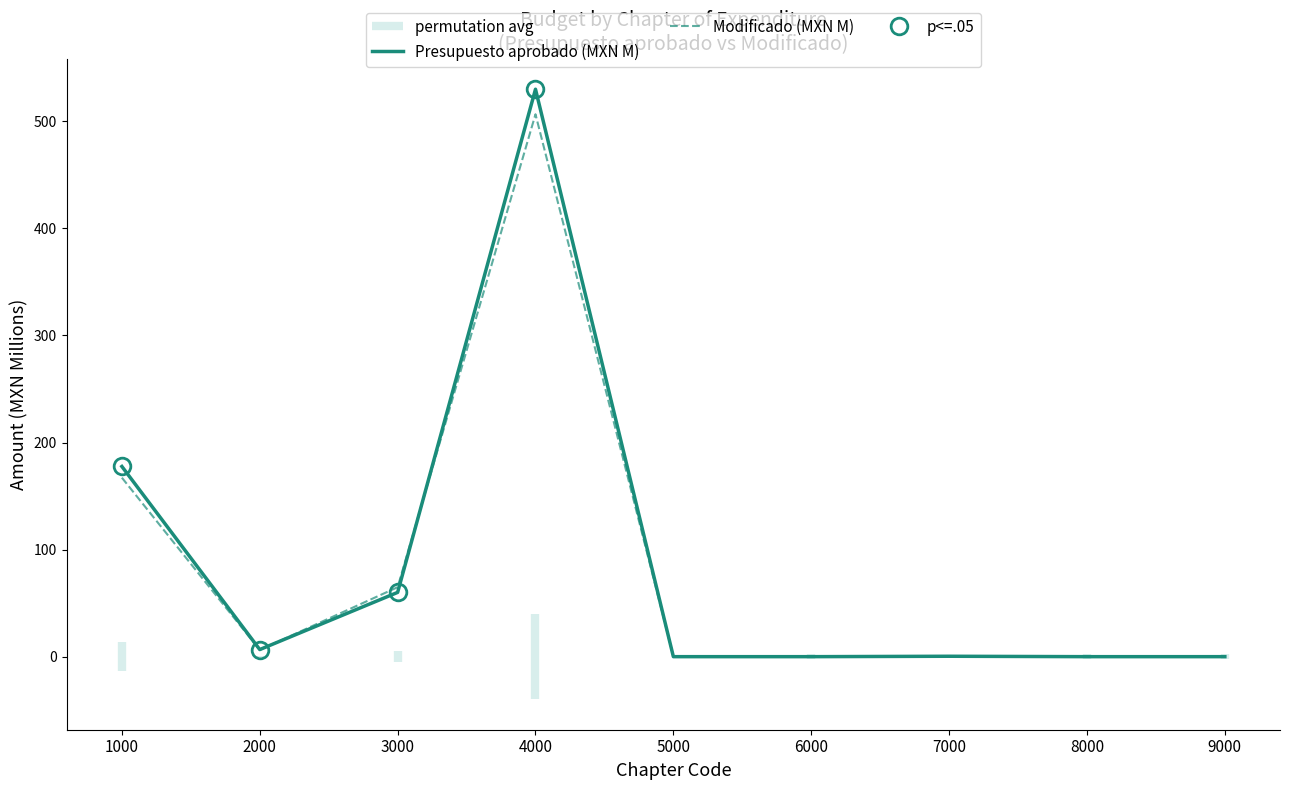

Reading right to left, list all the values displayed in this chart.

Presupuesto aprobado (MXN M): 9000=0.0	8000=0.0	7000=0.4	6000=0.0	5000=0.0	4000=530.0	3000=60.0	2000=6.6	1000=177.6
Modificado (MXN M): 9000=0.0	8000=0.0	7000=0.0	6000=0.0	5000=0.3	4000=506.6	3000=64.9	2000=6.3	1000=167.2